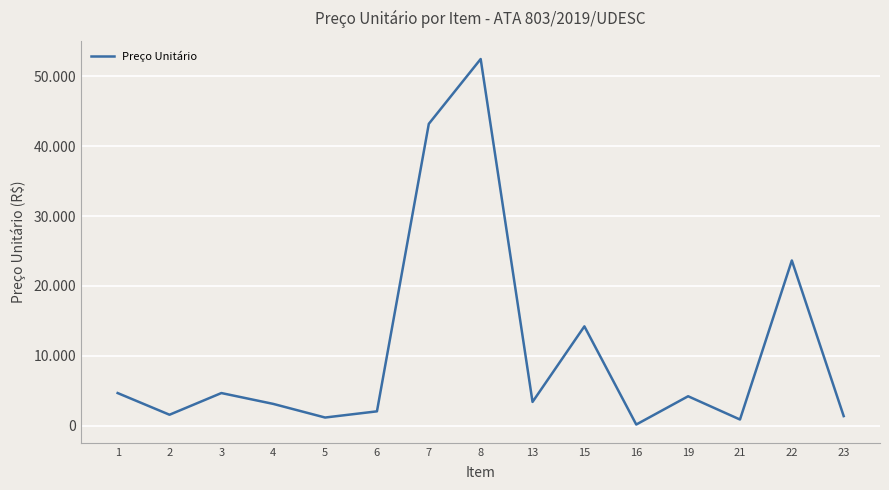

How many points are lower than both their immediate neighbors (excluding endpoints)?

5